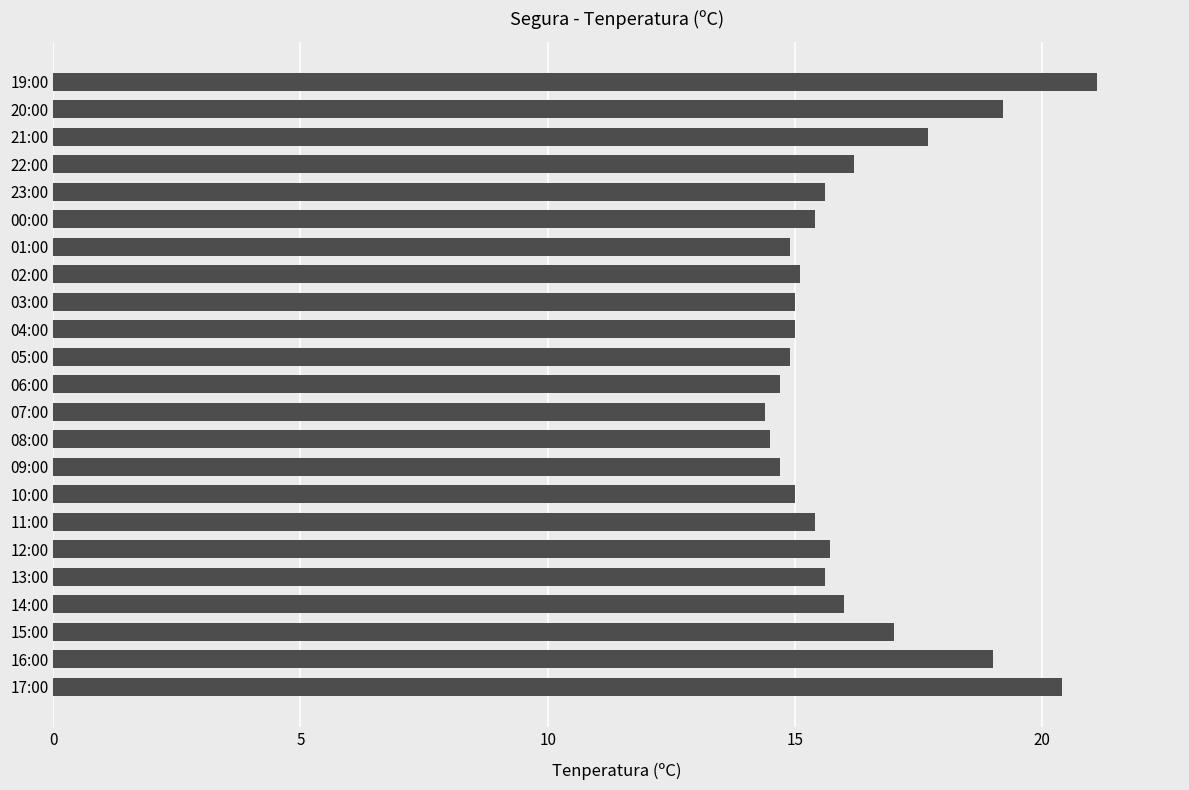

The value at 12:00 is 15.7. True or false?

True